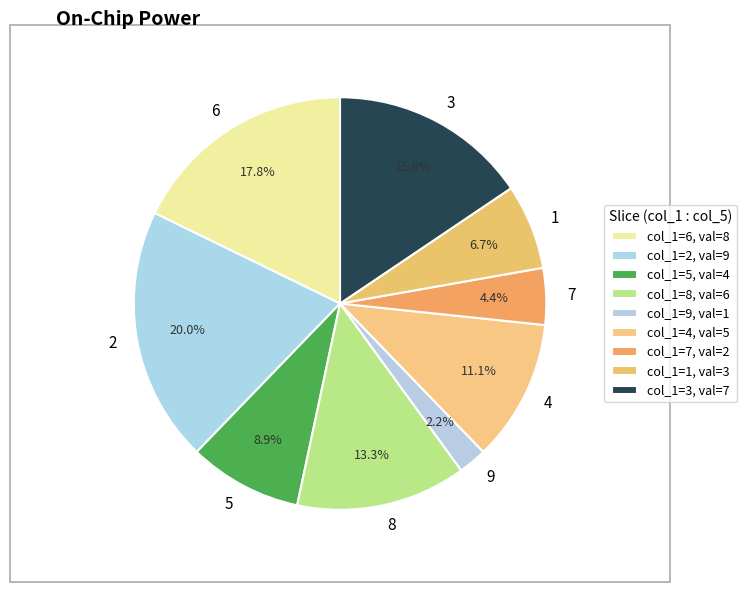

How many segments does this pie chart have?

9